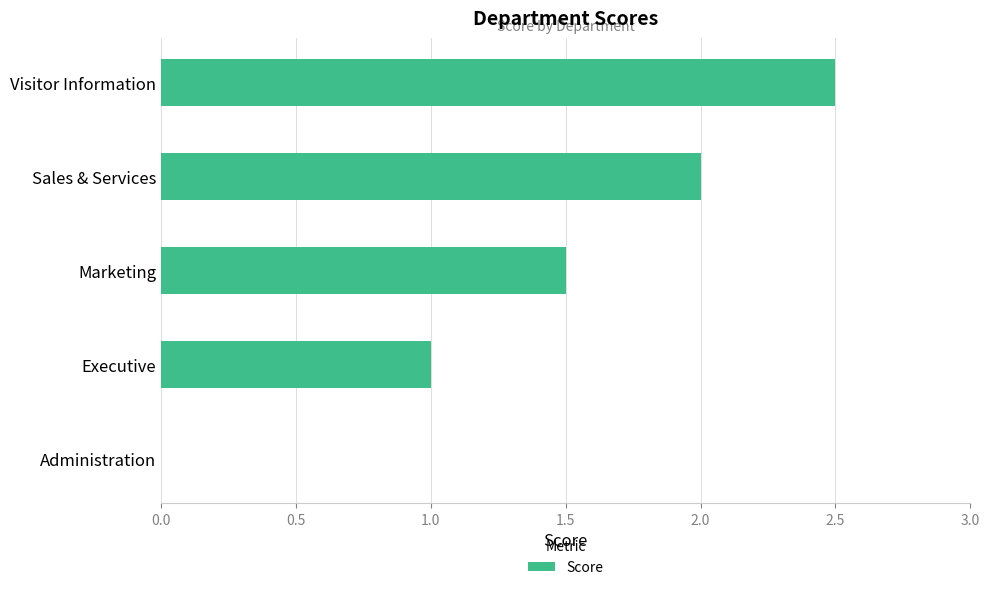

What is the sum of the values at Administration and Sales & Services?

2.0